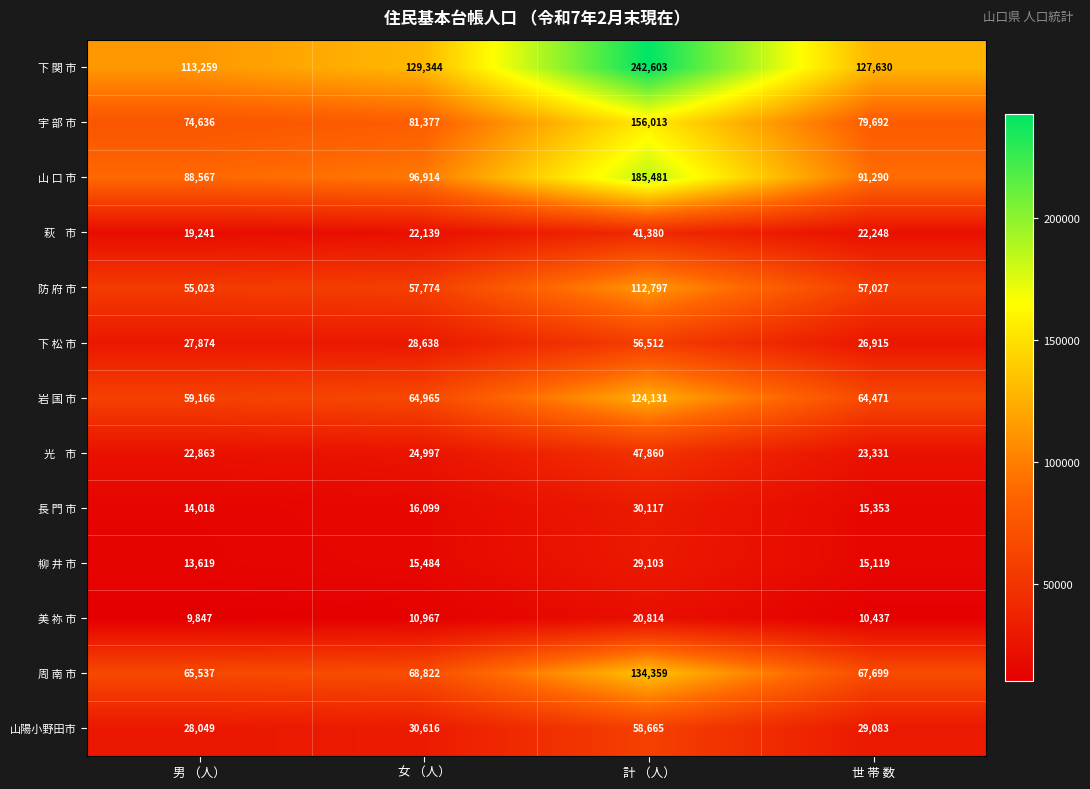

Between 女 （人） and 世 帯 数, which series saw the biggest shift?

山 口 市